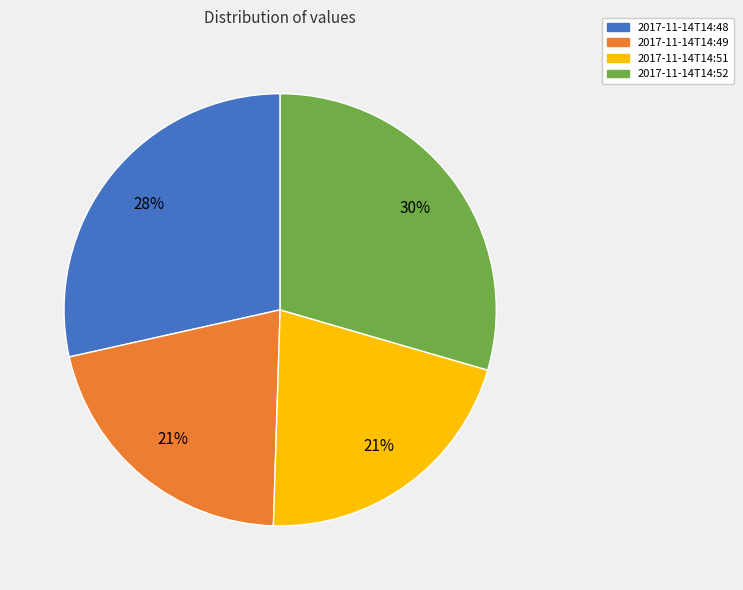

The 2017-11-14T14:51 slice represents 6% of the pie. True or false?

False